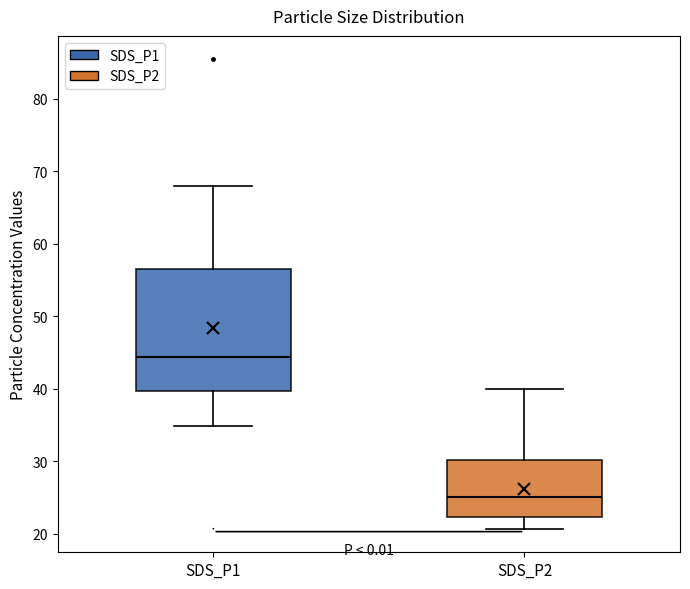

Which box's median line is the highest?

SDS_P1